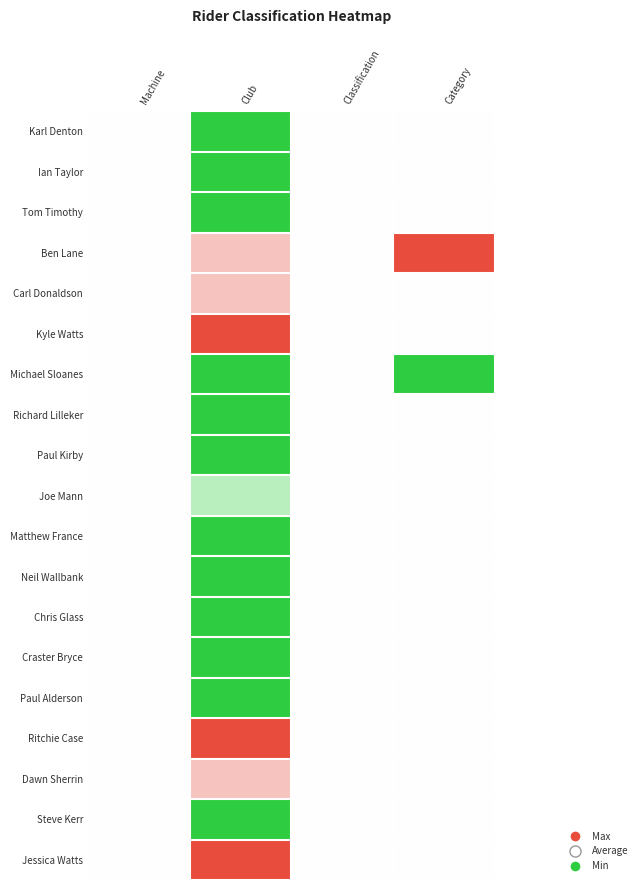

Count the number of categories in the chart.

4